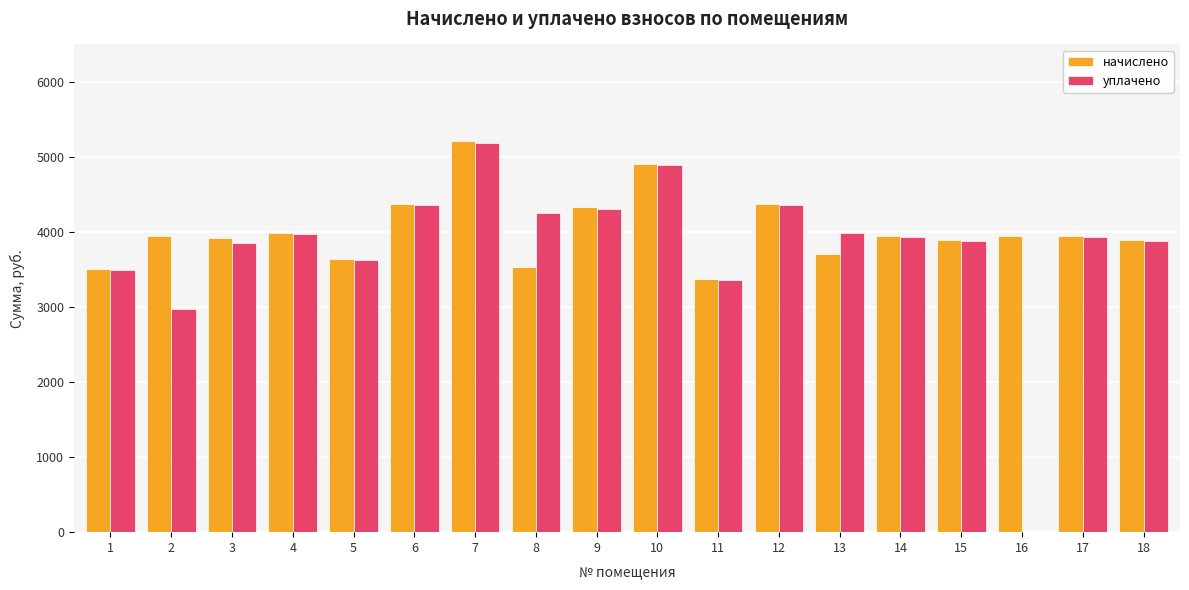

What are all the series names shown in the legend?

начислено, уплачено